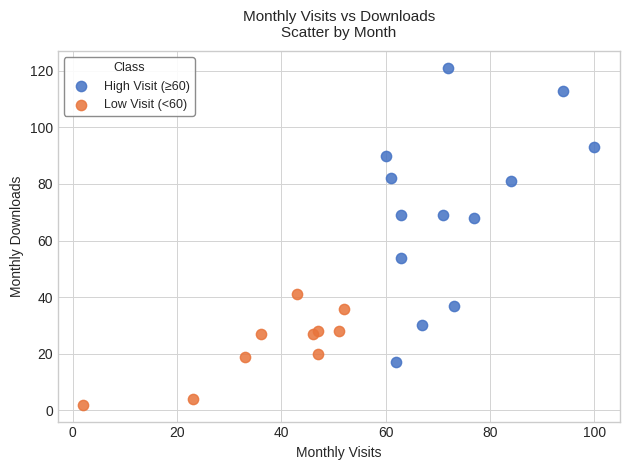

Which series has the widest spread of Y values?

High Visit (≥60)